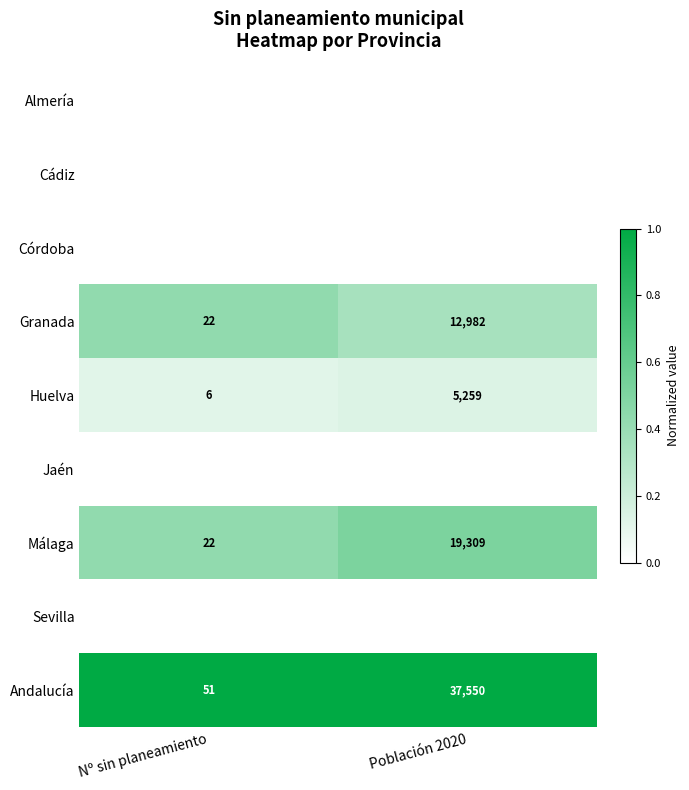

What is the sum of all Huelva values?

5265